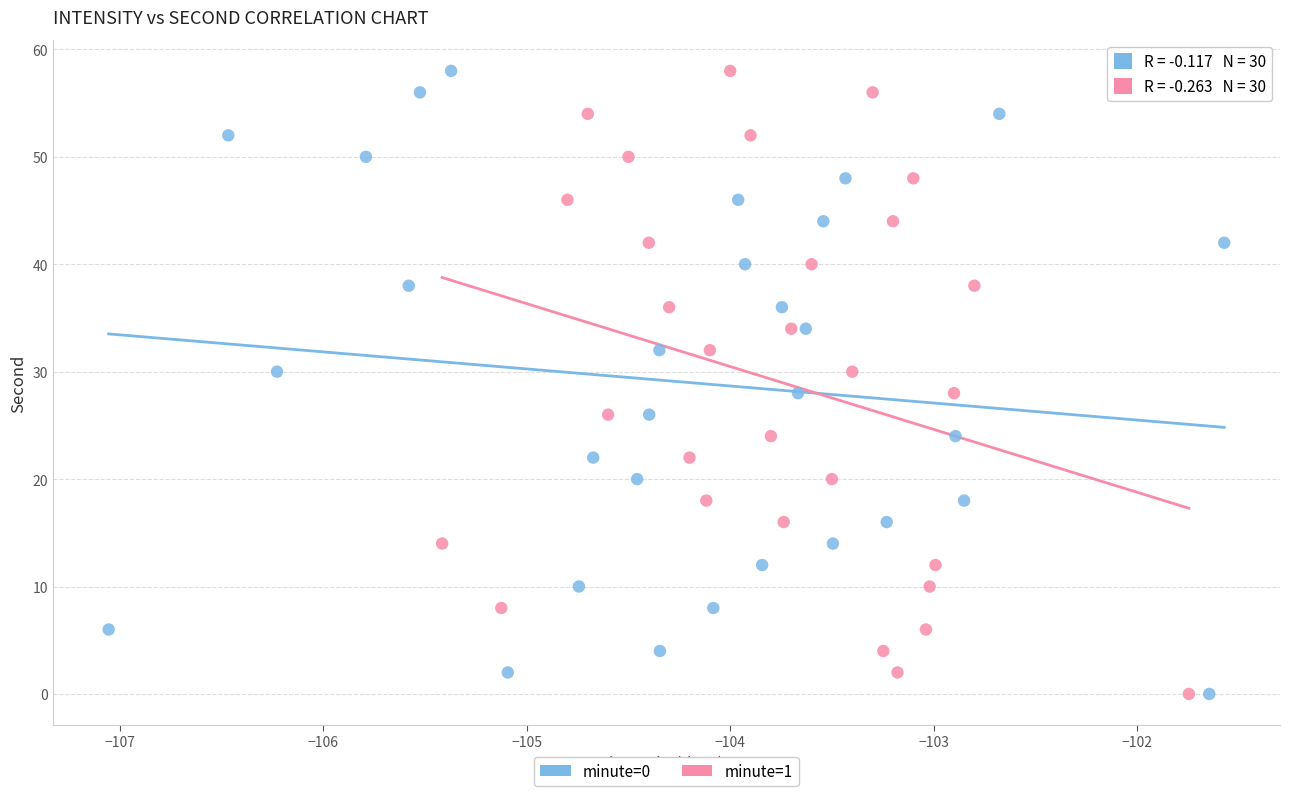

What are all the series names shown in the legend?

minute=0, minute=1